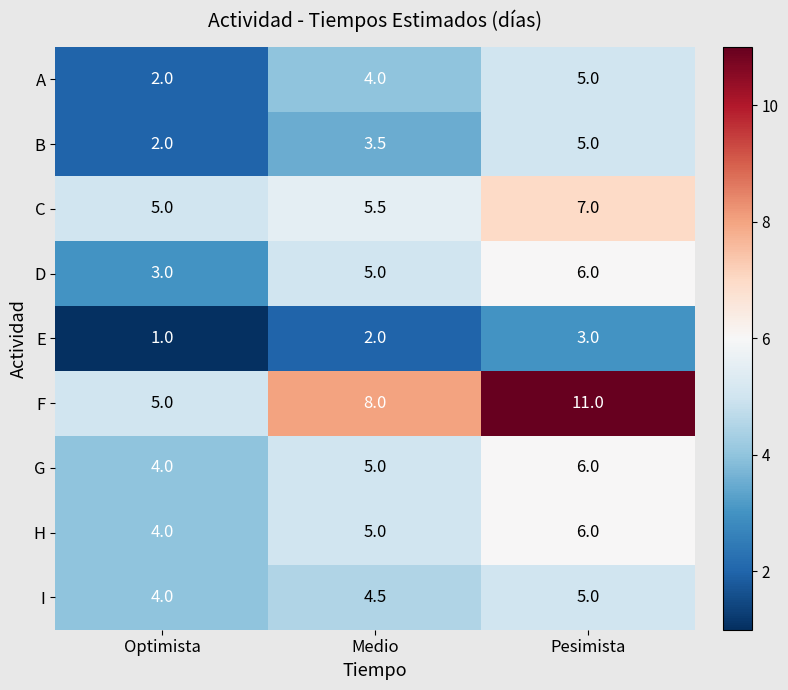

What is the average value of the C series?

5.8